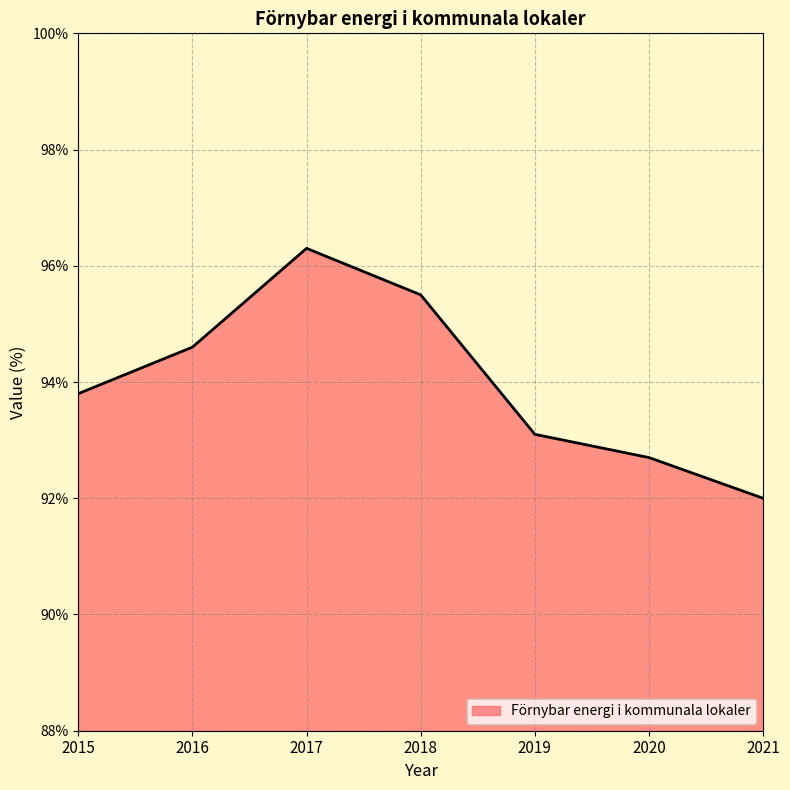

At which category does the data reach its first local peak?

2017